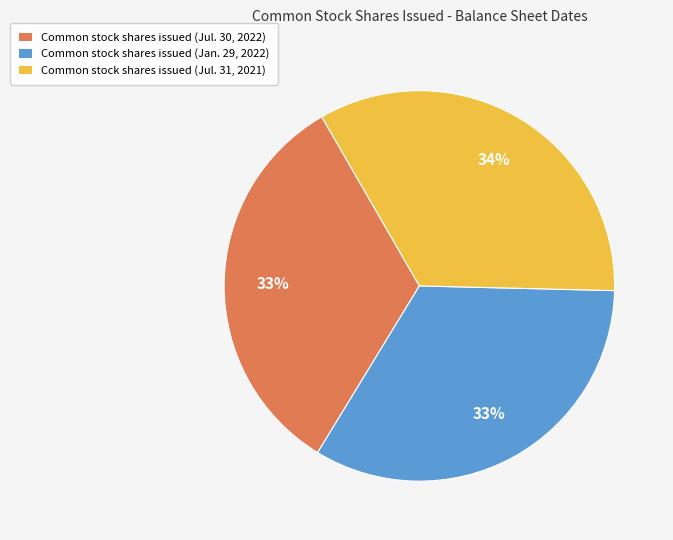

Is there a majority slice in this chart?

No